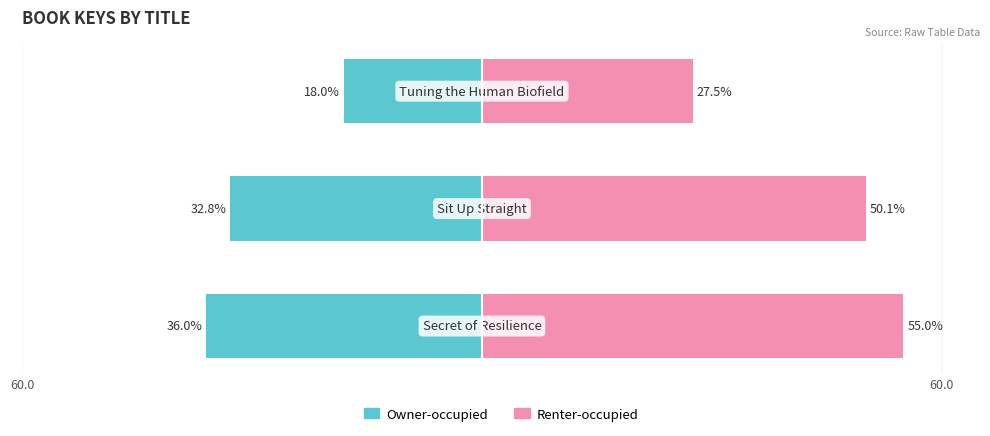

How many values in the Renter-occupied series are below 50?

1